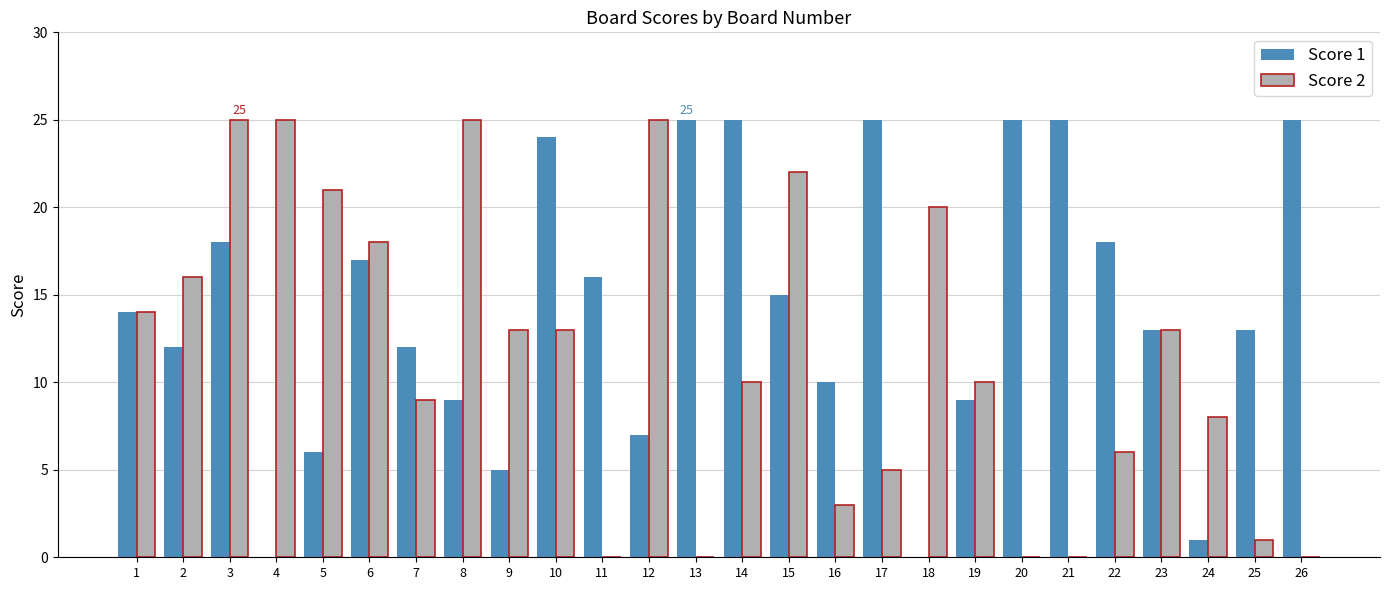

At which category is the sum across all series the highest?

3